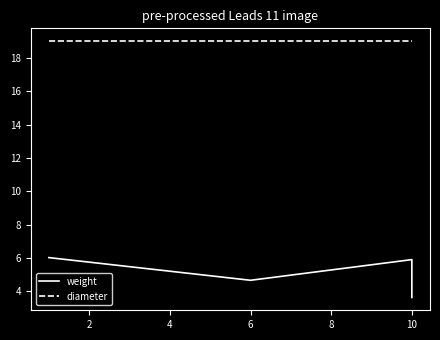

What is the difference between the maximum and second lowest values in the weight series?

1.4